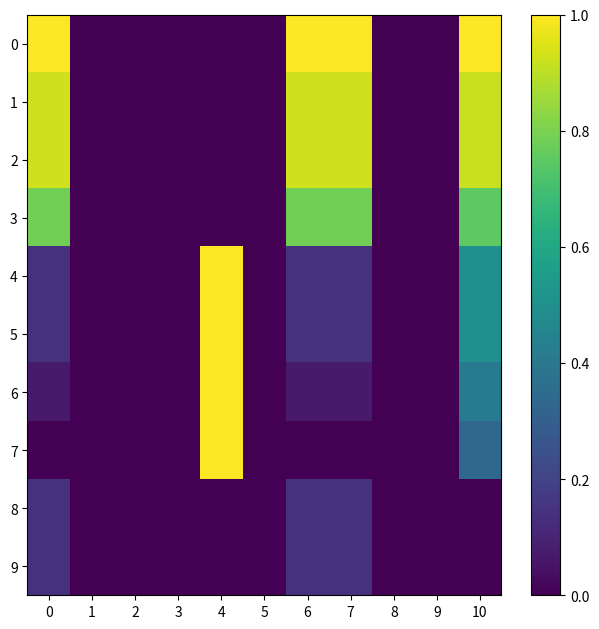

What is the greatest value displayed?

1.0